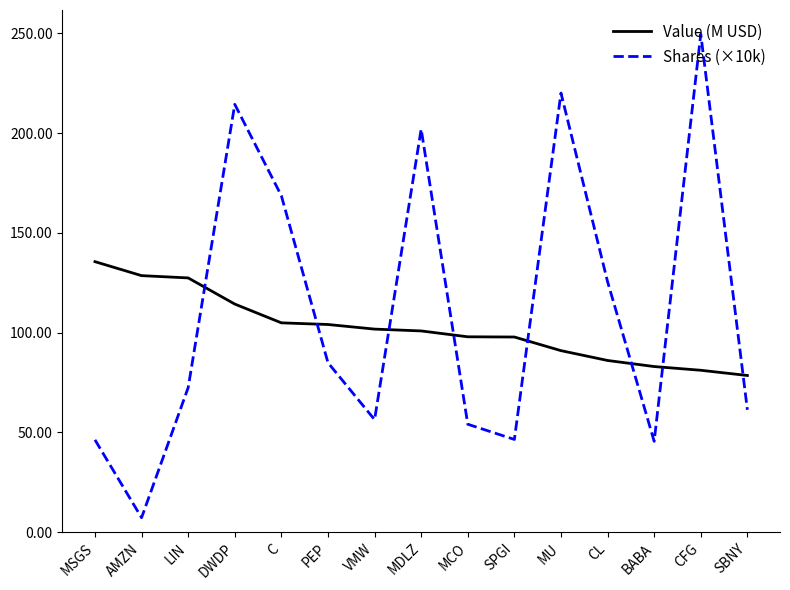

At which label does Shares (×10k) reach its minimum?

AMZN